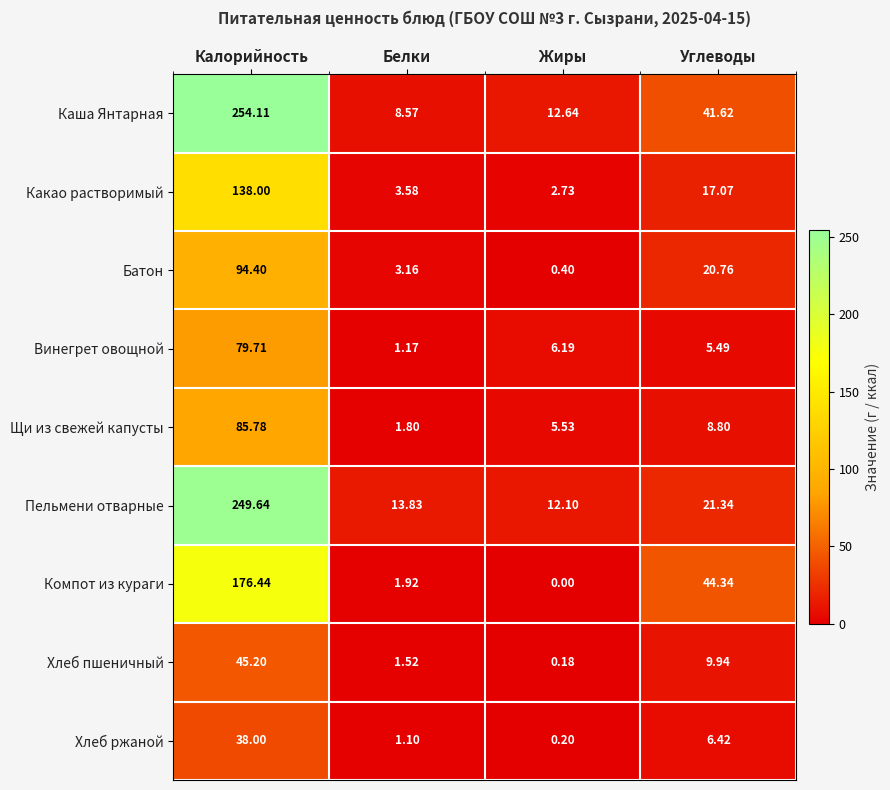

What is the total value across all series at Калорийность?

1161.3